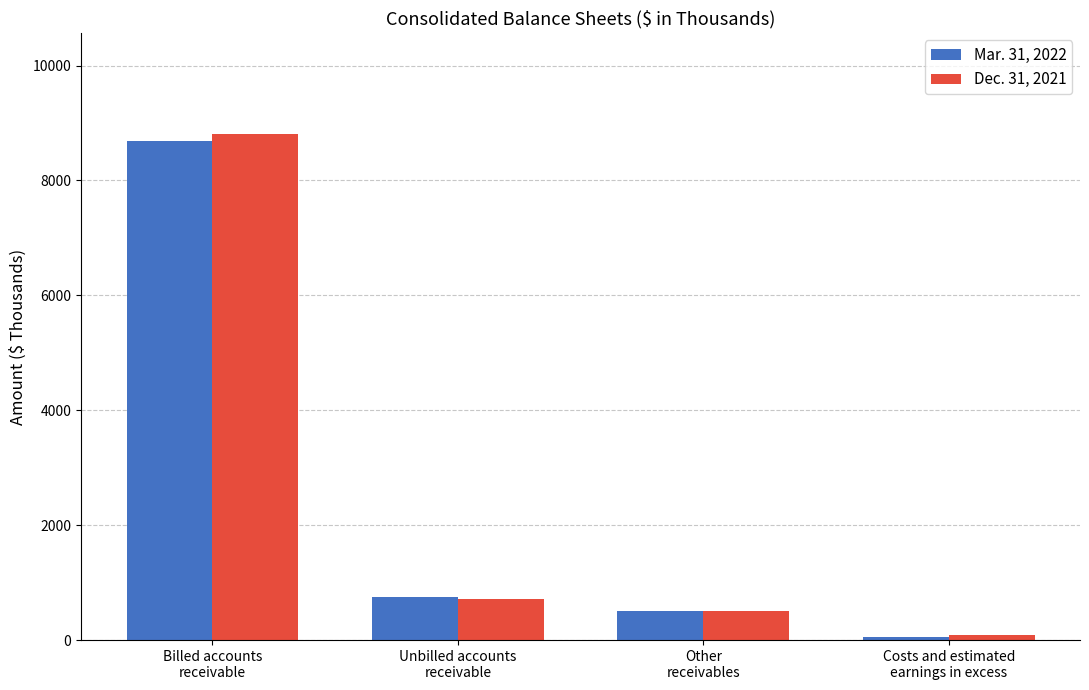

What are all the series names shown in the legend?

Mar. 31, 2022, Dec. 31, 2021